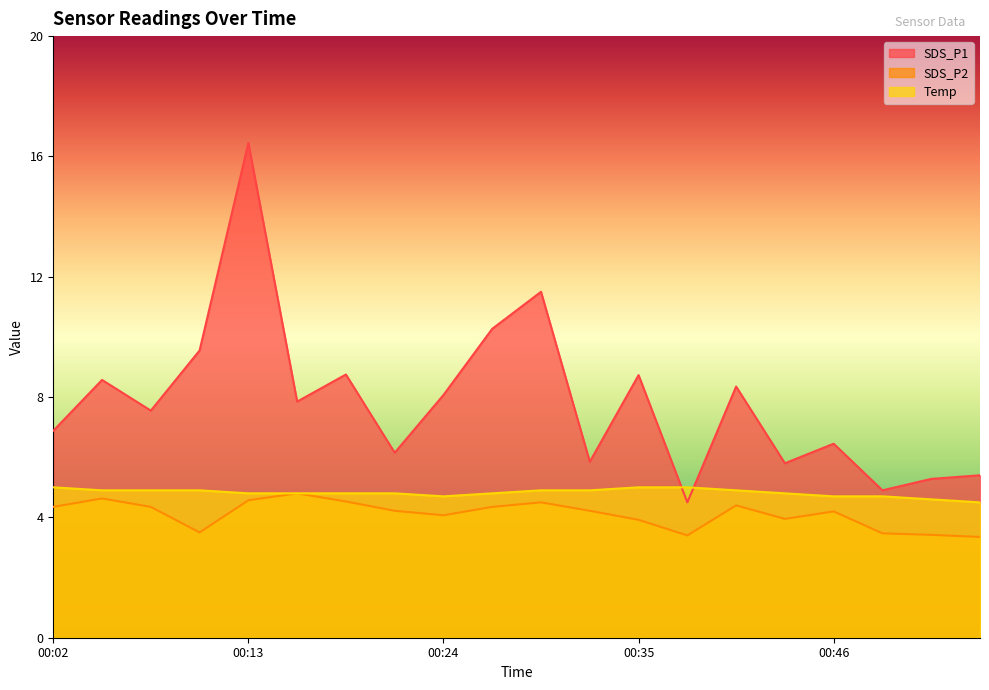

List the labels in order of SDS_P2 value, largest first.

00:15, 00:04, 00:13, 00:18, 00:29, 00:40, 00:02, 00:07, 00:26, 00:21, 00:32, 00:46, 00:24, 00:43, 00:35, 00:10, 00:49, 00:51, 00:38, 00:54